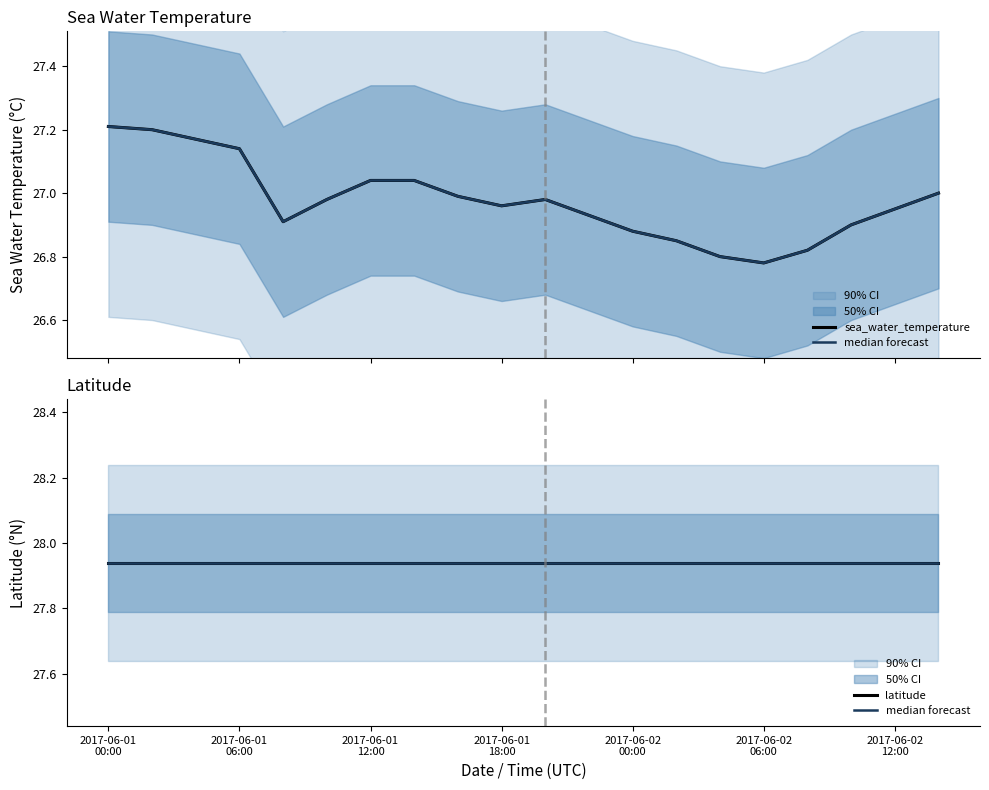

What is the approximate value of sea_water_temperature at 2017-06-02 12:00?

26.9